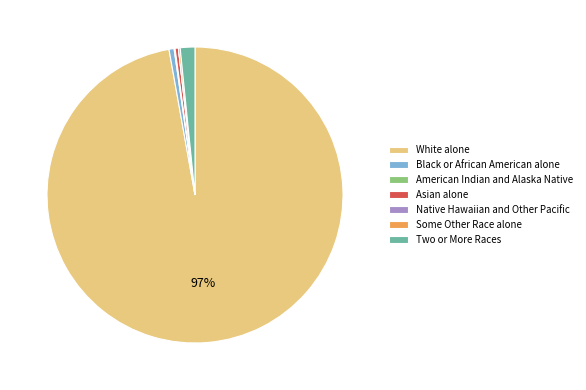

Which category has the biggest portion of the pie?

White alone